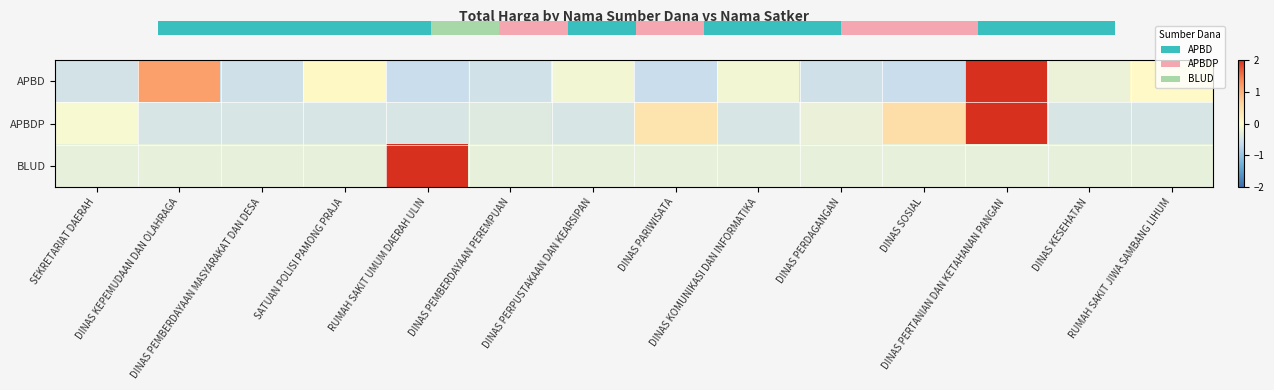

Which label corresponds to the largest value in the chart?

RUMAH SAKIT UMUM DAERAH ULIN